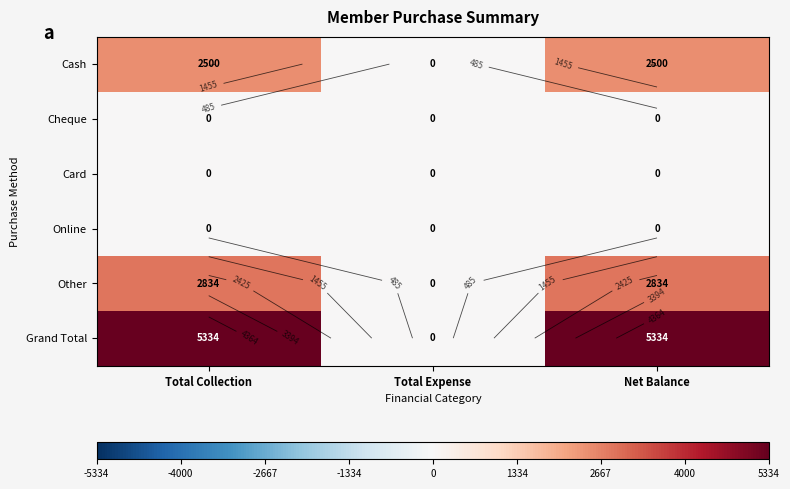

What is the spread (max minus min) of values at Net Balance?

5334